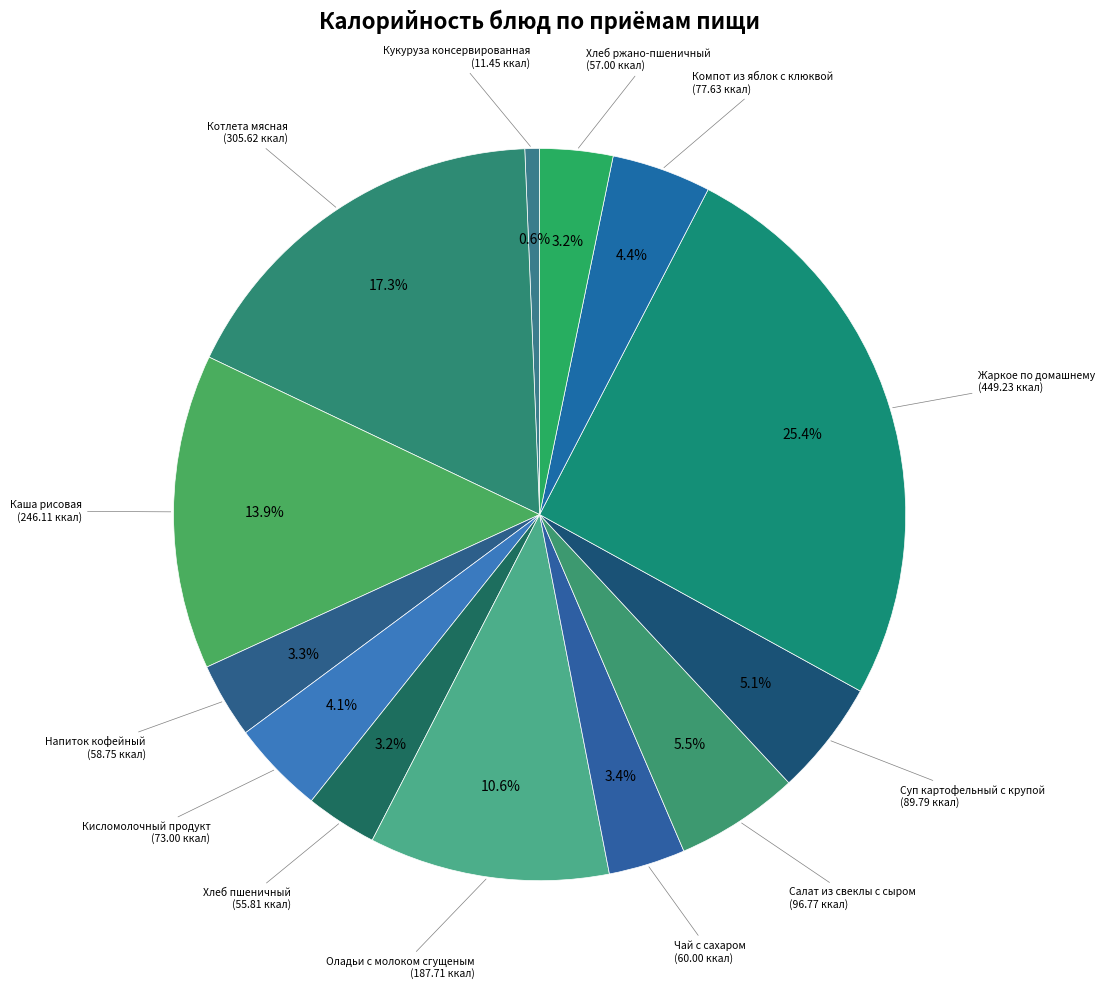

Does Хлеб ржано-пшеничный account for over 50% of the chart?

No